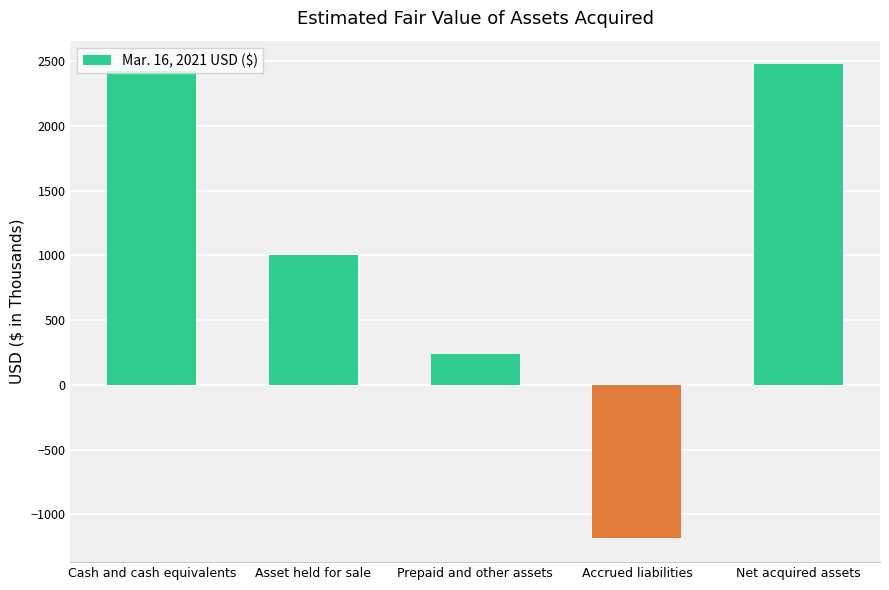

What is the approximate value at Prepaid and other assets, to the nearest 50?

250